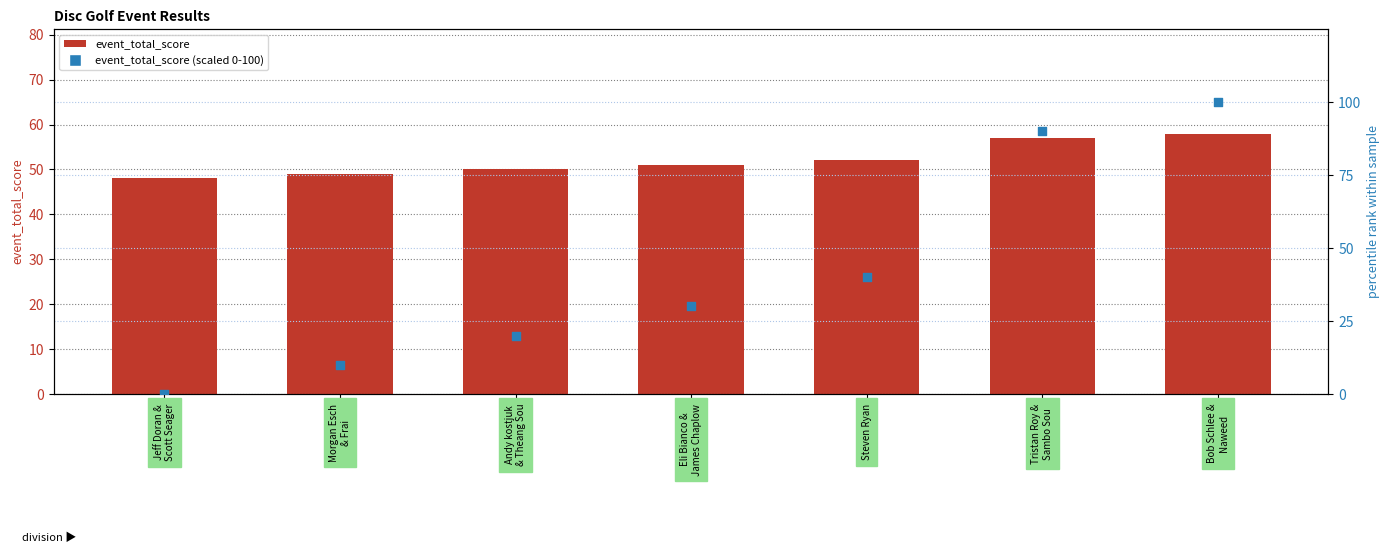

Which series contains the highest Y value?

event_relative_score (scaled)